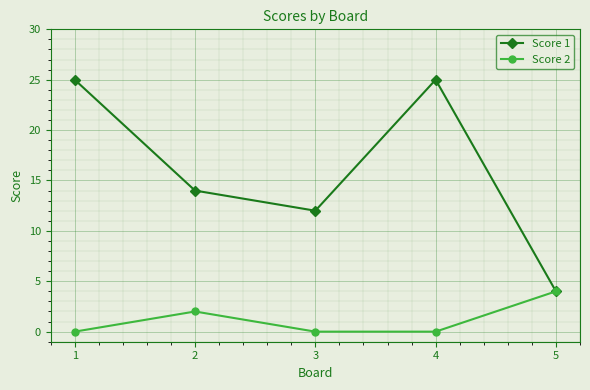

Rank the series by their average value, from lowest to highest.

Score 2, Score 1